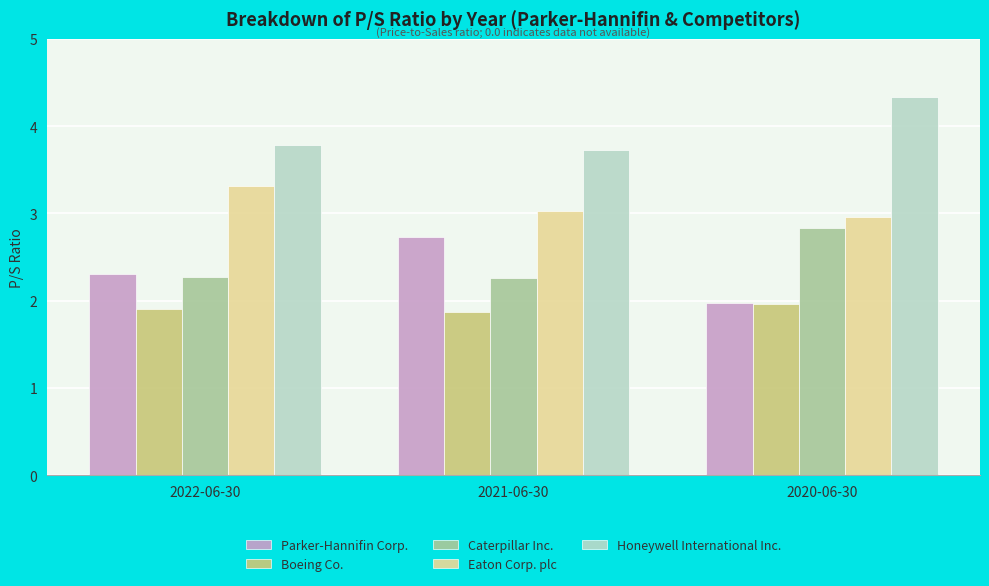

Which series has the largest total across all categories?

Honeywell International Inc.